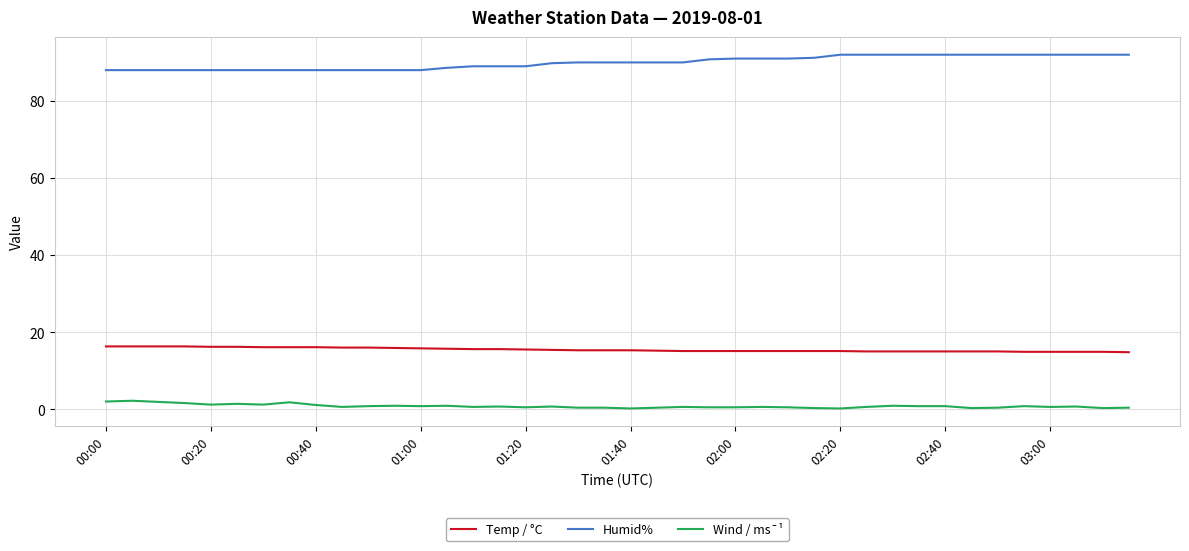

What is the highest value of the Humid% series?

92.0